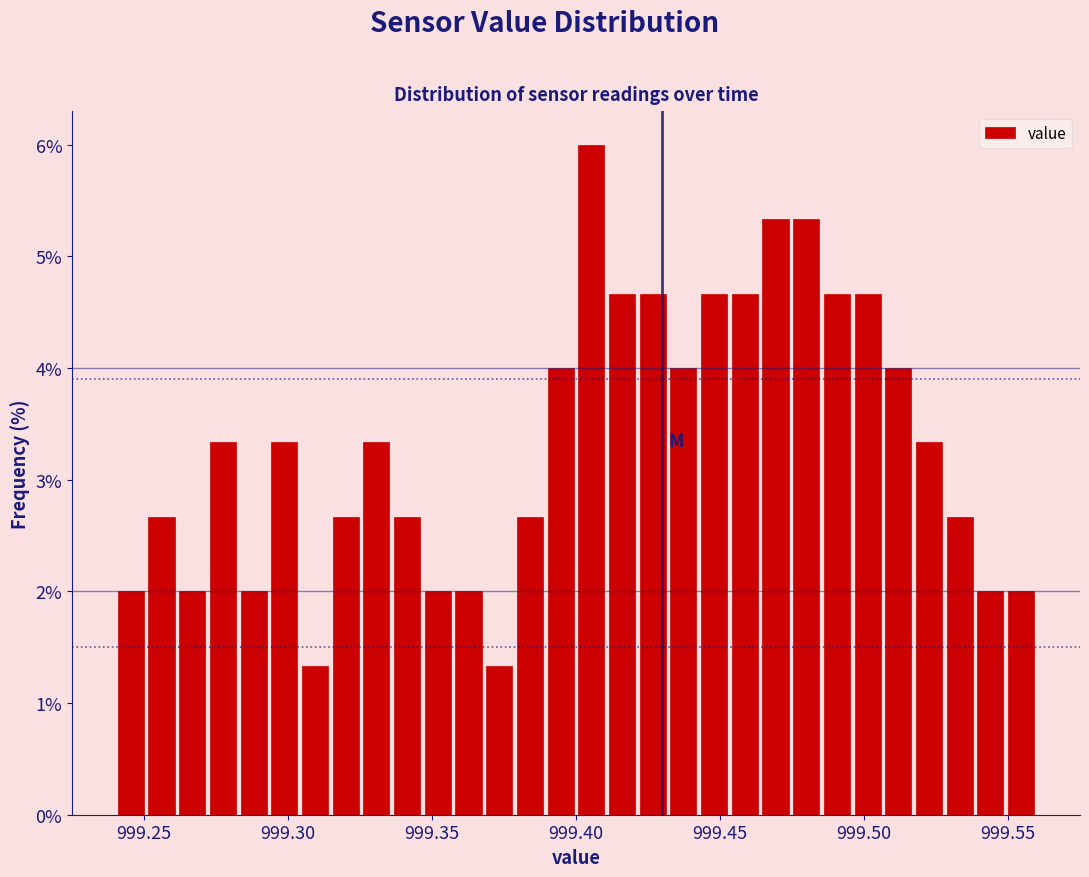

Read against the x-axis, roughly where is the centre of the tallest bar?

999.405